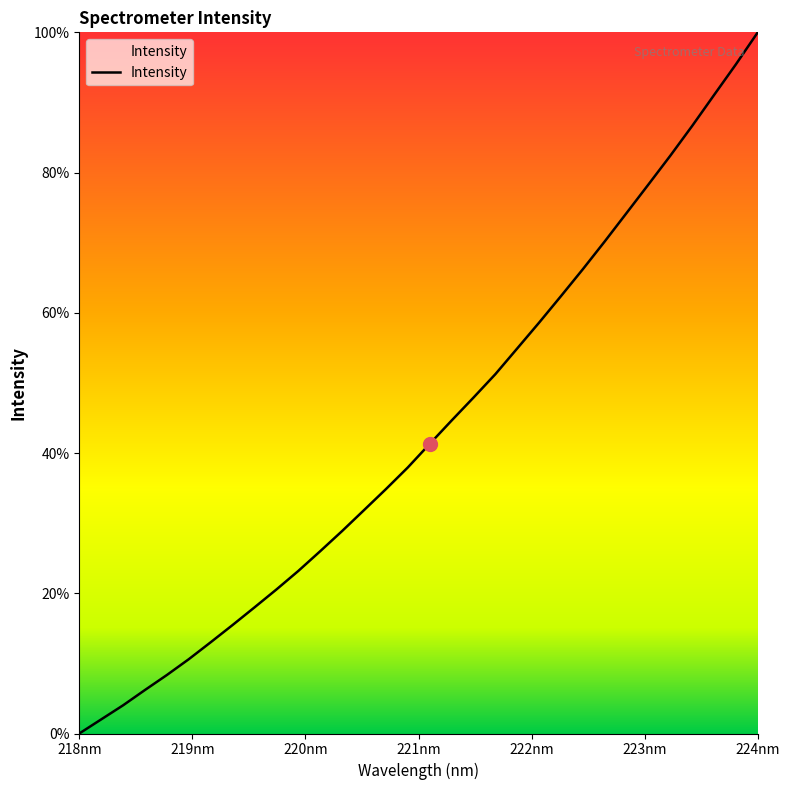

Does the chart have visible grid lines?

No